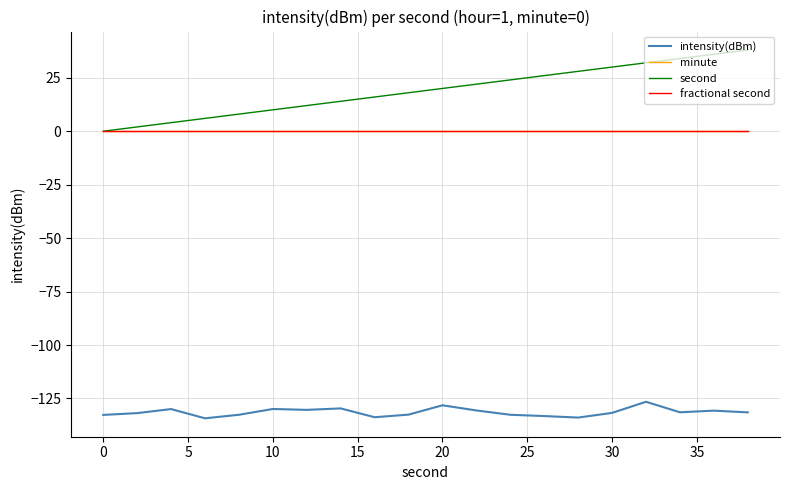

Is this an area chart (filled region under the line)?

No